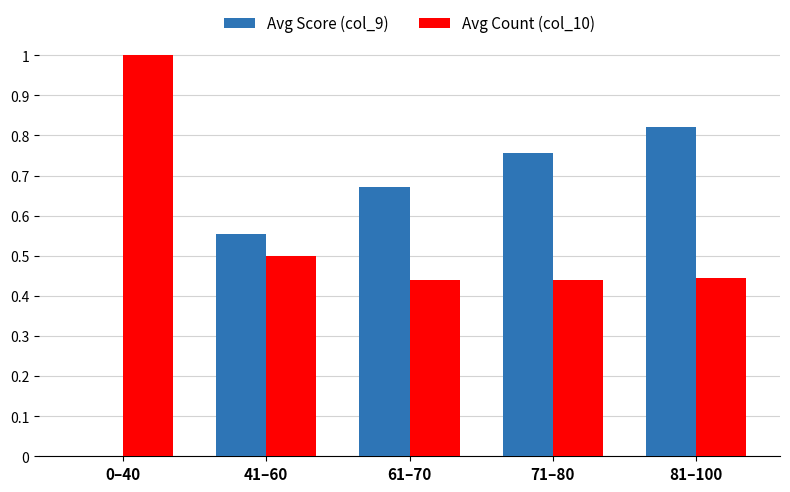

Is the value of Avg Count (col_10) at 81–100 greater than the value of Avg Score (col_9) at 71–80?

No